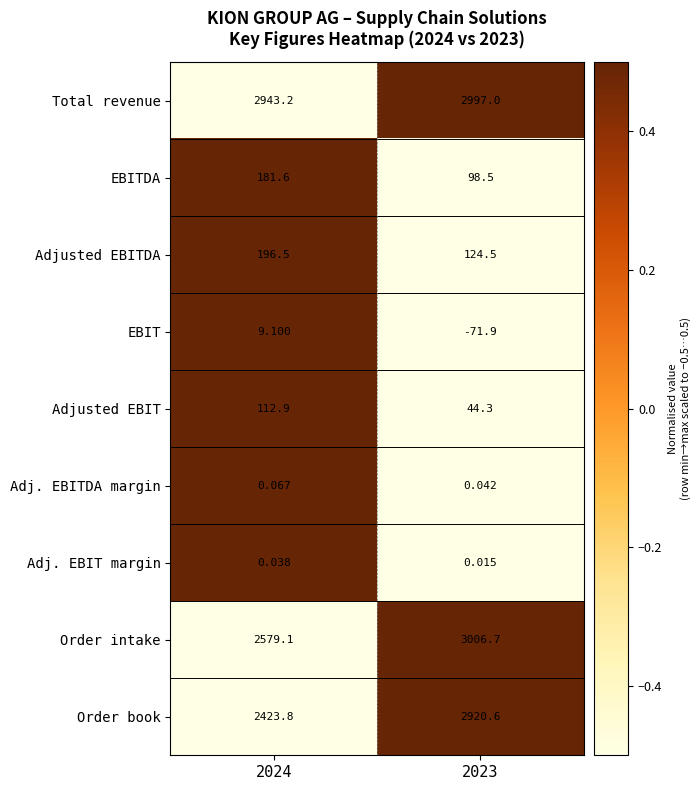

Rank the series by their maximum value, from lowest to highest.

Adj. EBIT margin, Adj. EBITDA margin, EBIT, Adjusted EBIT, EBITDA, Adjusted EBITDA, Order book, Total revenue, Order intake